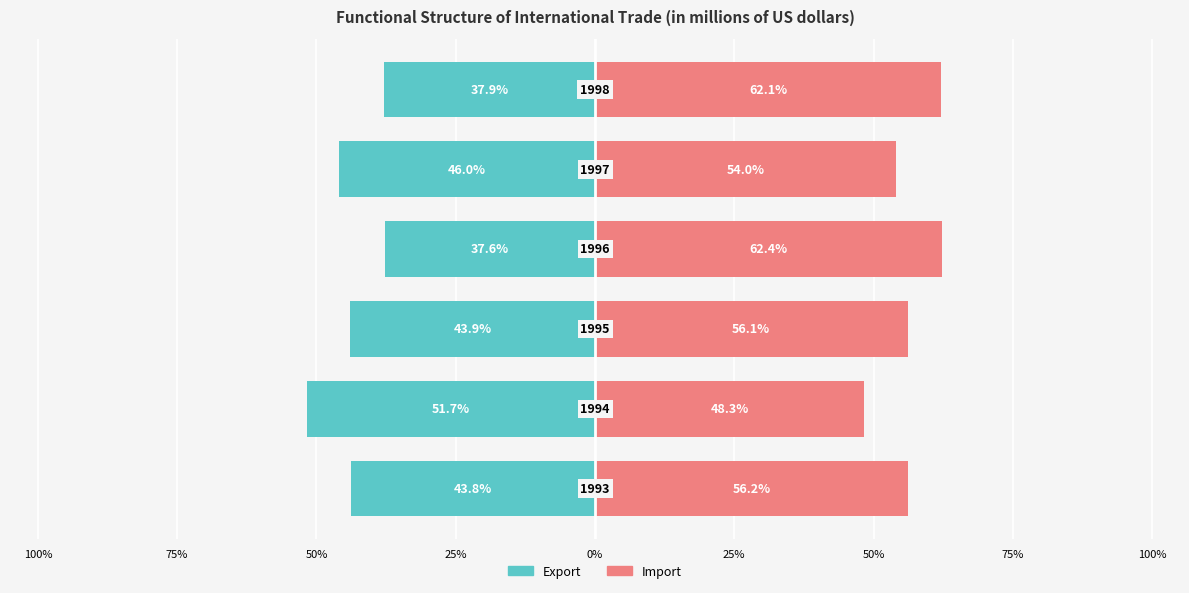

Reading left to right, extract all data points from this chart.

Export: 100%=-43.8	75%=-51.7	50%=-43.9	25%=-37.6	0%=-46.0	25%=-37.9
Import: 100%=56.2	75%=48.3	50%=56.1	25%=62.4	0%=54.0	25%=62.1